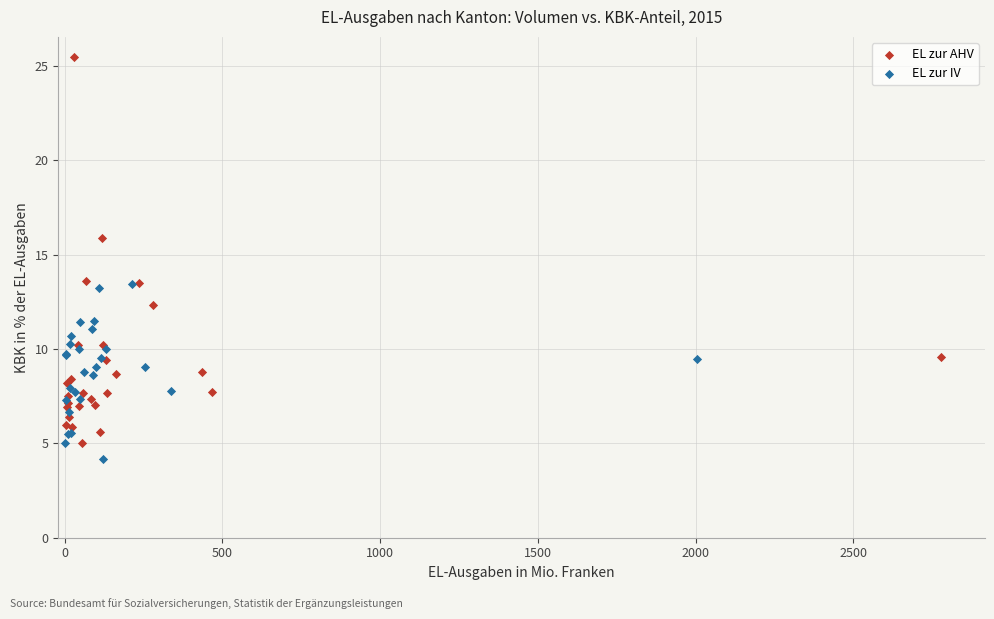

What are all the series names shown in the legend?

EL zur AHV, EL zur IV